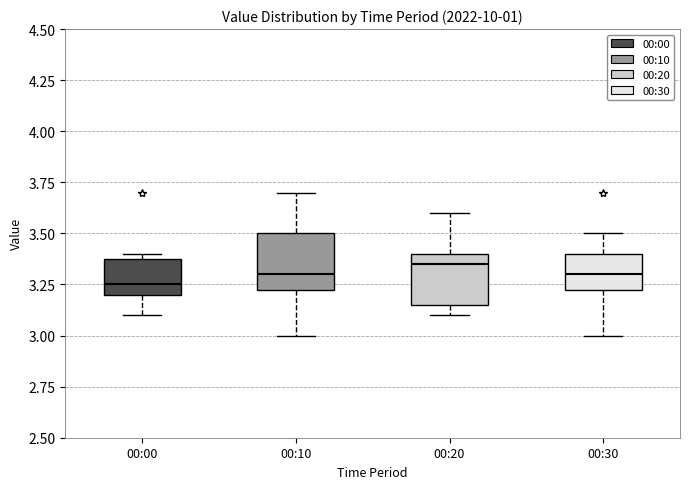

Reading left to right, transcribe this box plot: for each box, give where its median line is, the range the box spans, and where its two whiskers end, as read against the y-axis. The values are not printed on the chart, so give them approximately, as read against the axis.

00:00: median 3.25, box 3.20 to 3.40, whiskers 3.10 to 3.40 (just above the box's upper edge)
00:10: median 3.30, box 3.25 to 3.50, whiskers 3.00 to 3.70
00:20: median 3.35, box 3.15 to 3.40, whiskers 3.10 to 3.60
00:30: median 3.30, box 3.25 to 3.40, whiskers 3.00 to 3.50